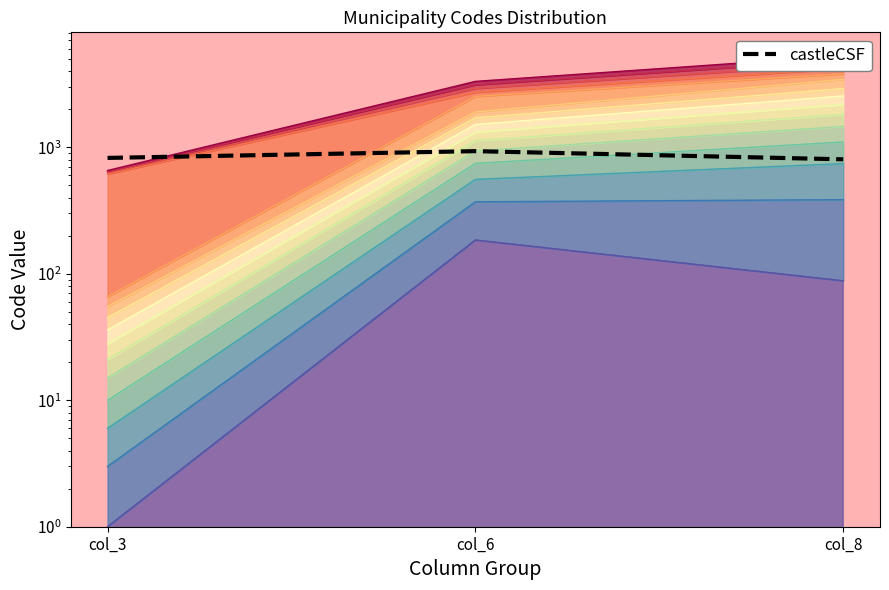

How many values are between 804 and 933?

3